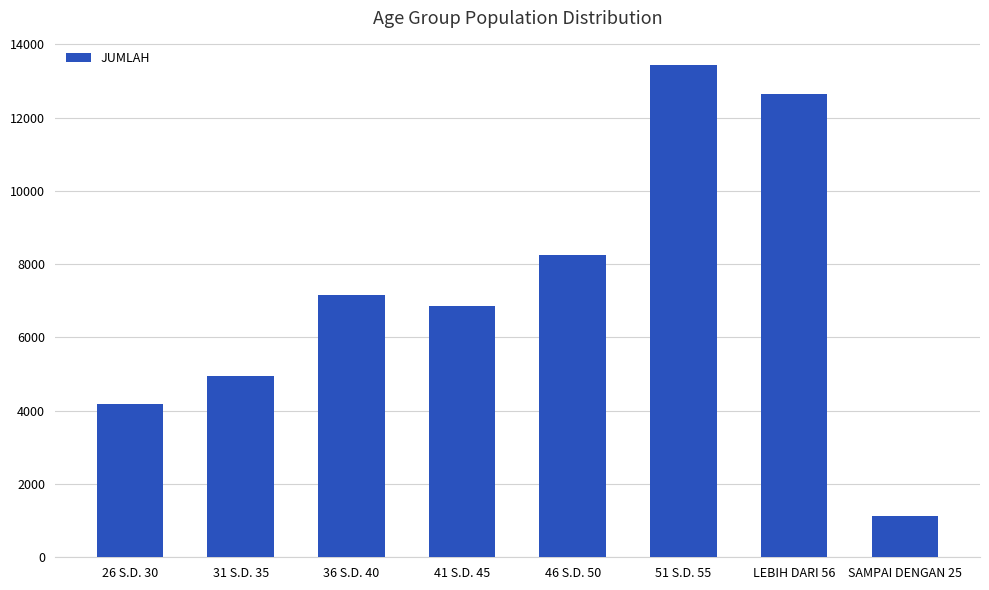

Rank the categories by value from lowest to highest.

SAMPAI DENGAN 25, 26 S.D. 30, 31 S.D. 35, 41 S.D. 45, 36 S.D. 40, 46 S.D. 50, LEBIH DARI 56, 51 S.D. 55